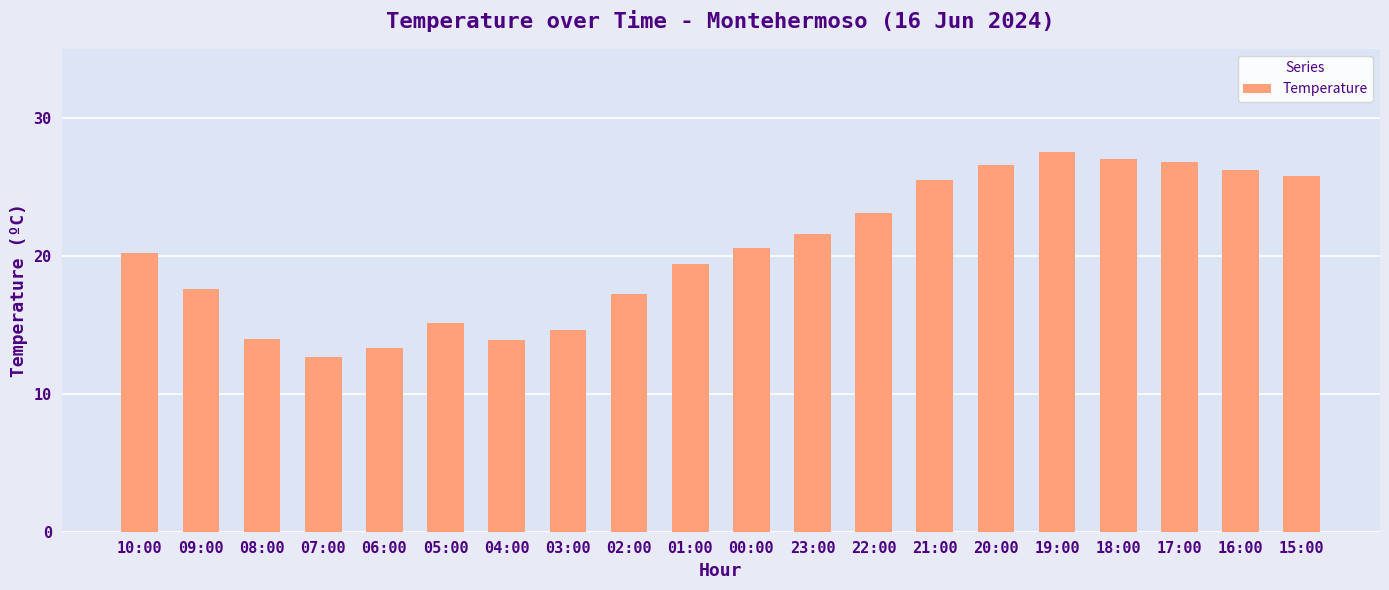

True or false: the data shows 19.0 at 06:00.

False